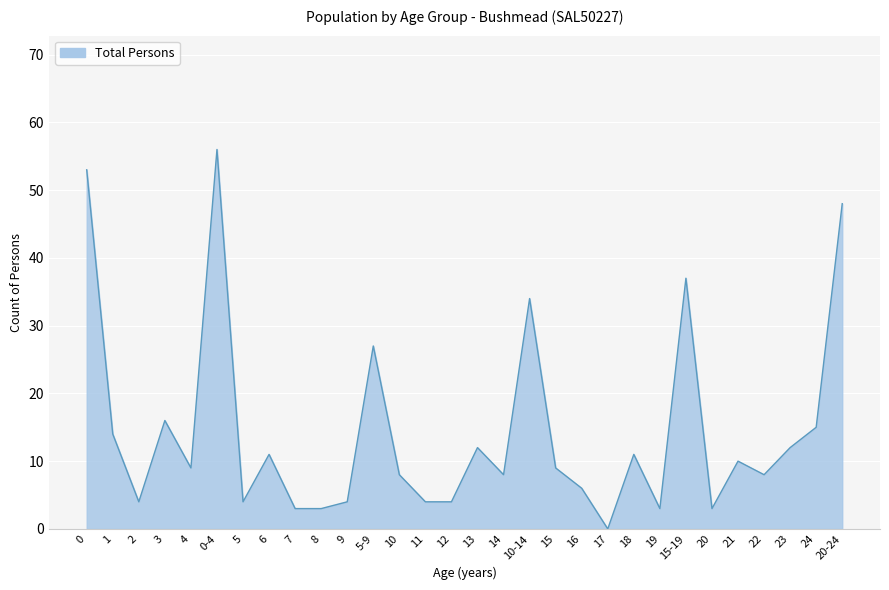

What position from the right is 17?

10